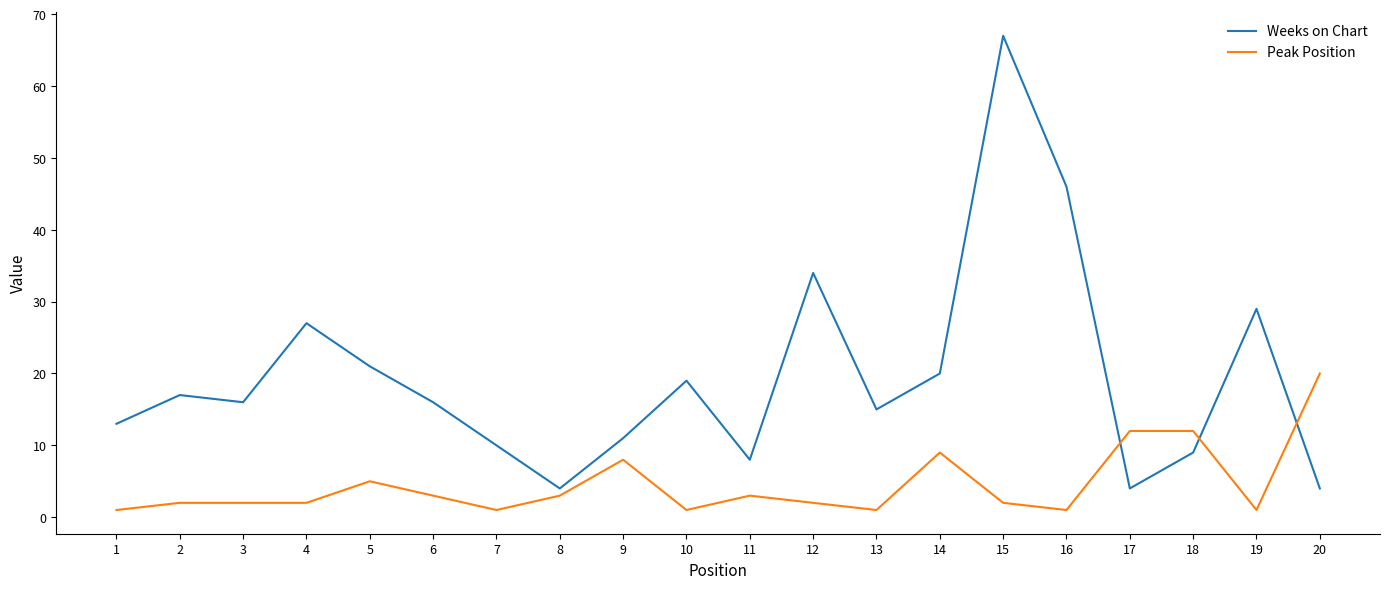

True or false: Weeks on Chart has a value of 19 at 10.

True